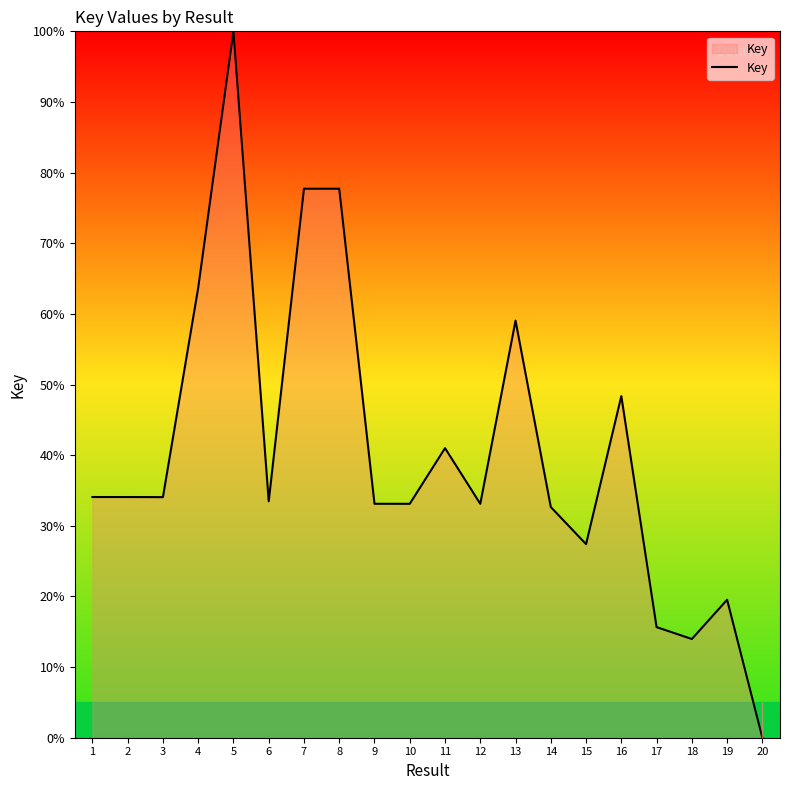

At which category does the chart reach its peak across all series?

5